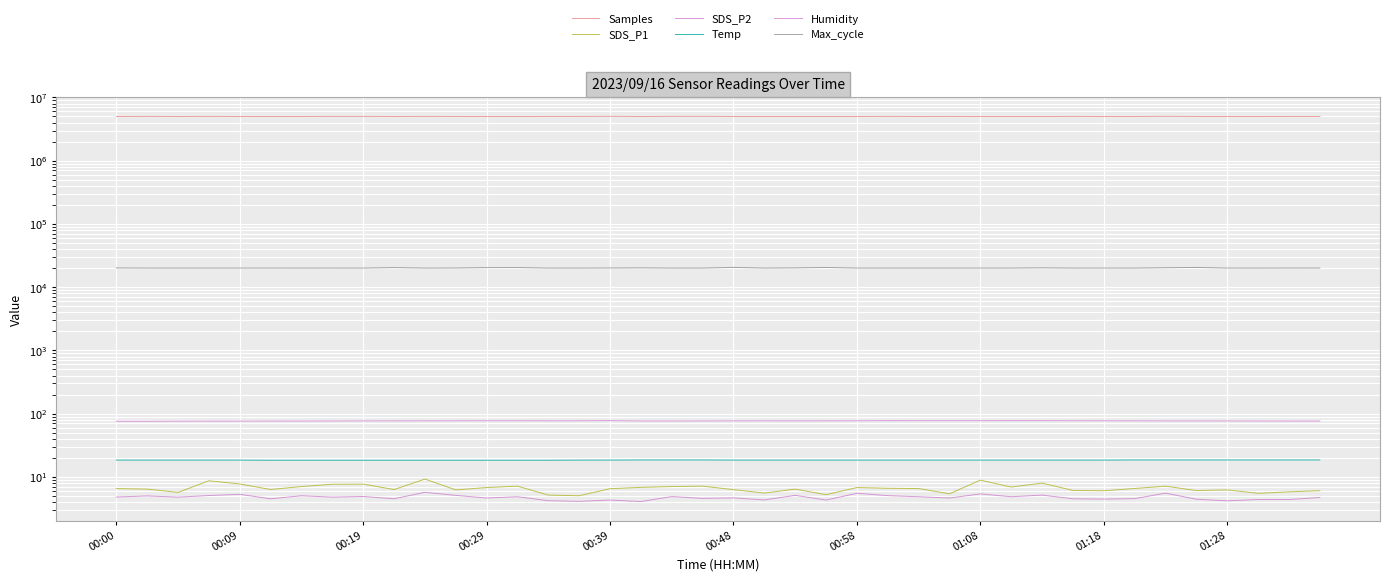

At how many categories does at least one series exceed 1422064?

40